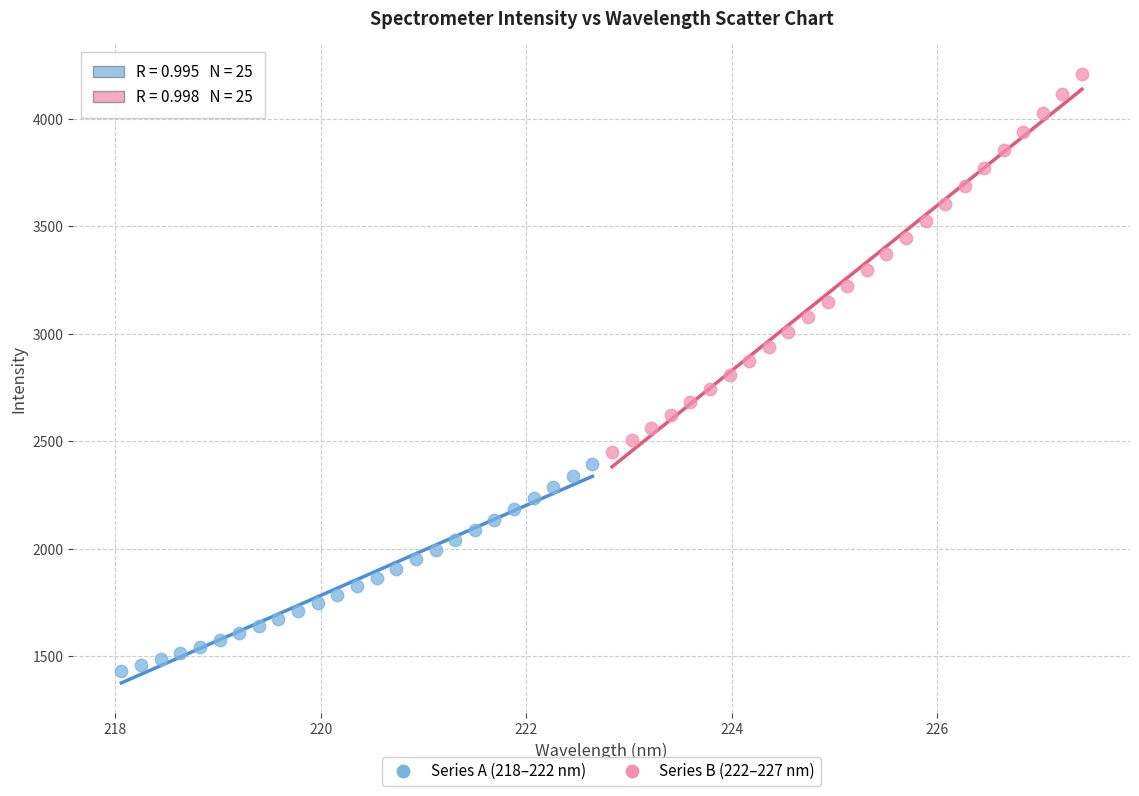

Which series contains the highest Y value?

Series B (222–227 nm)